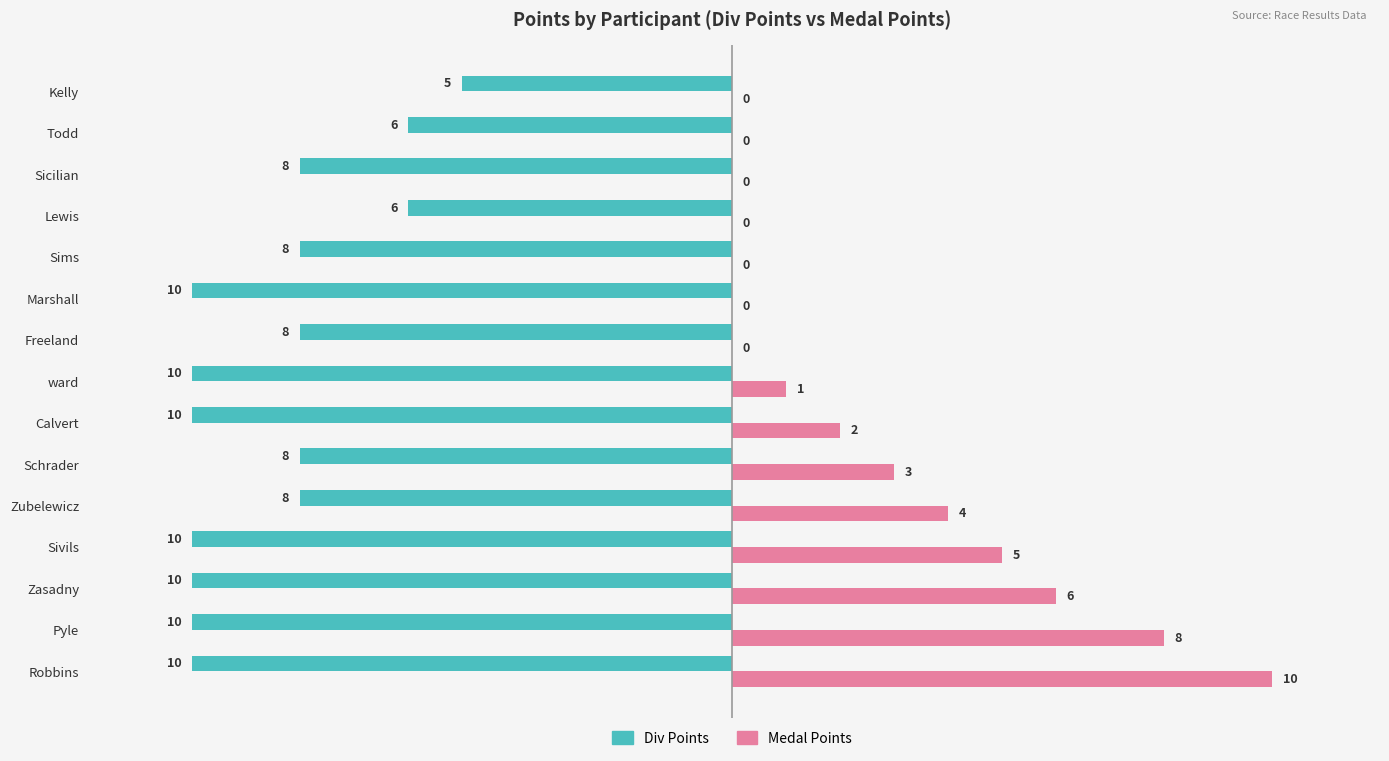

What is the sum of the Div Points values at Schrader and ward?

-18